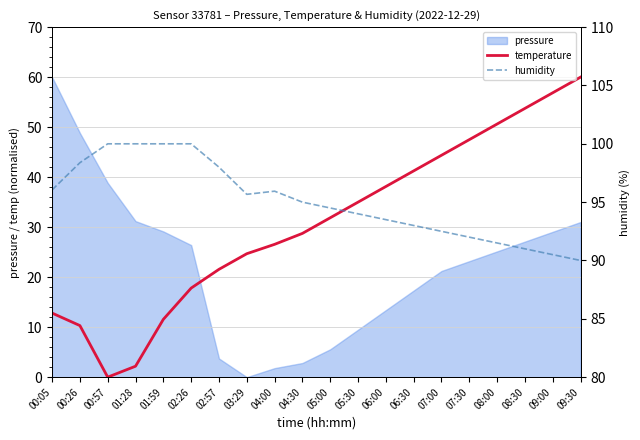

What is the difference between the second highest and second lowest values in the humidity series?

9.5